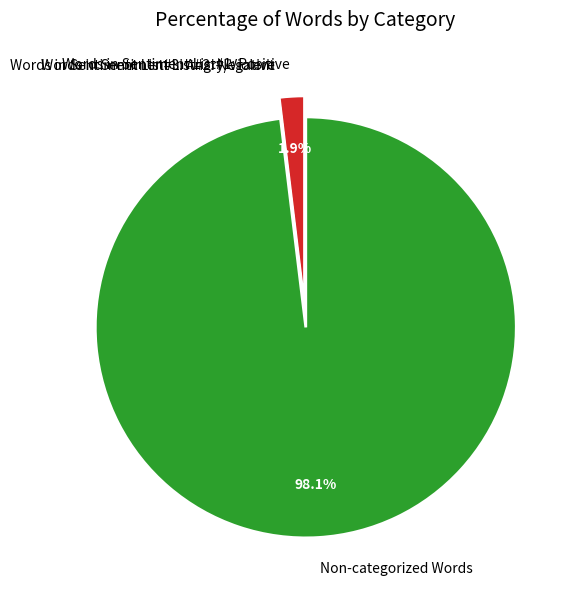

How much of the chart is everything except Non-categorized Words?

1.9%